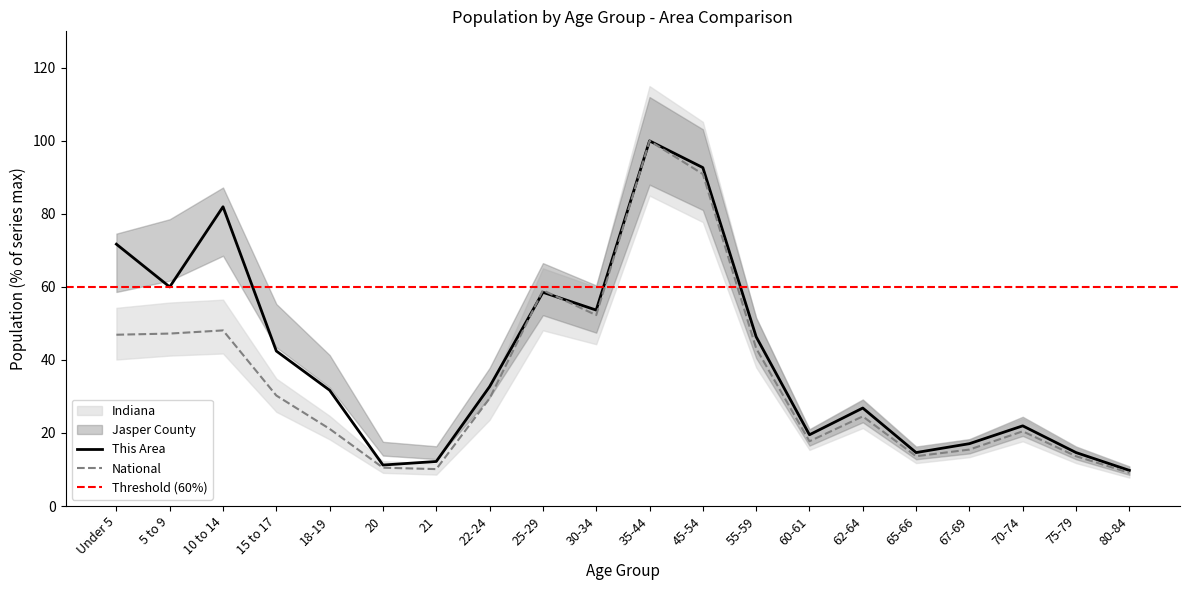

What is the difference between the maximum and minimum values in the This Area series?

90.2